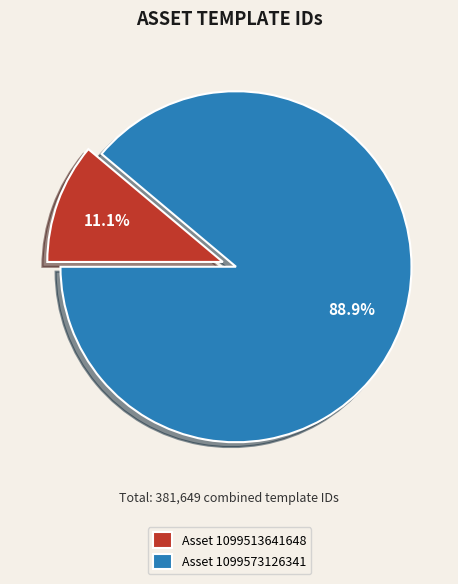

Approximately how many times larger is the value at Asset 1099573126341 compared to Asset 1099513641648?

8.0